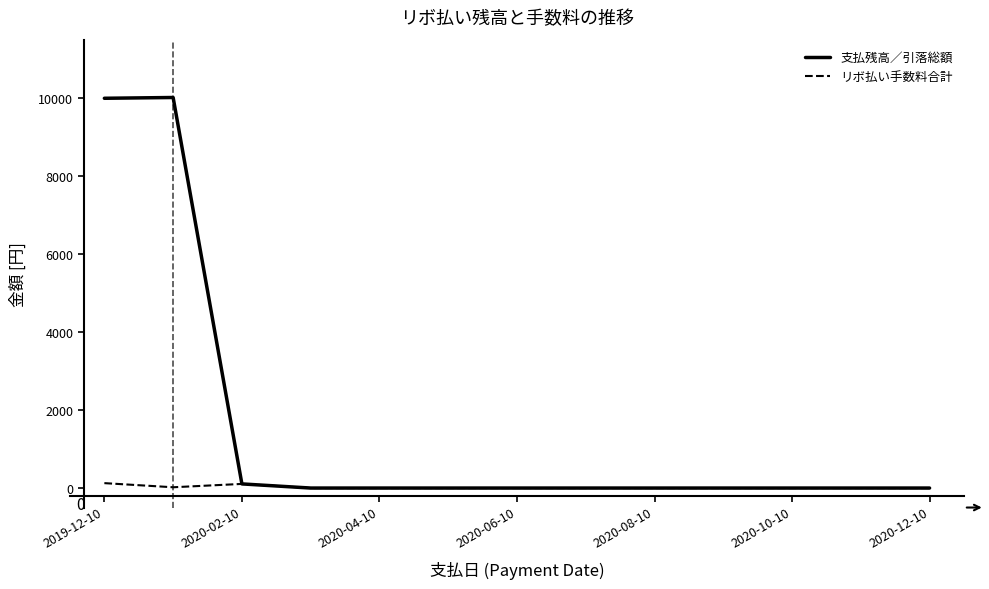

What is the sum of all リボ払い手数料合計 values?

252